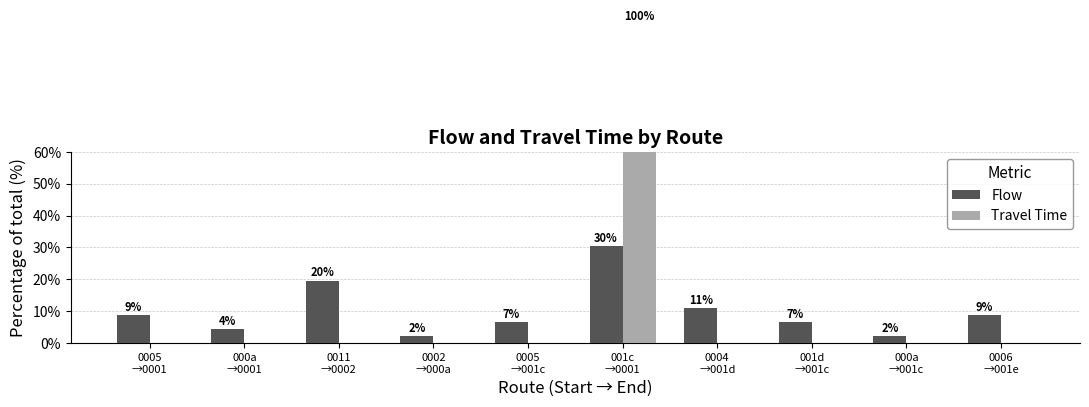

What is the label of the 9th bar from the left?

000a
→001c